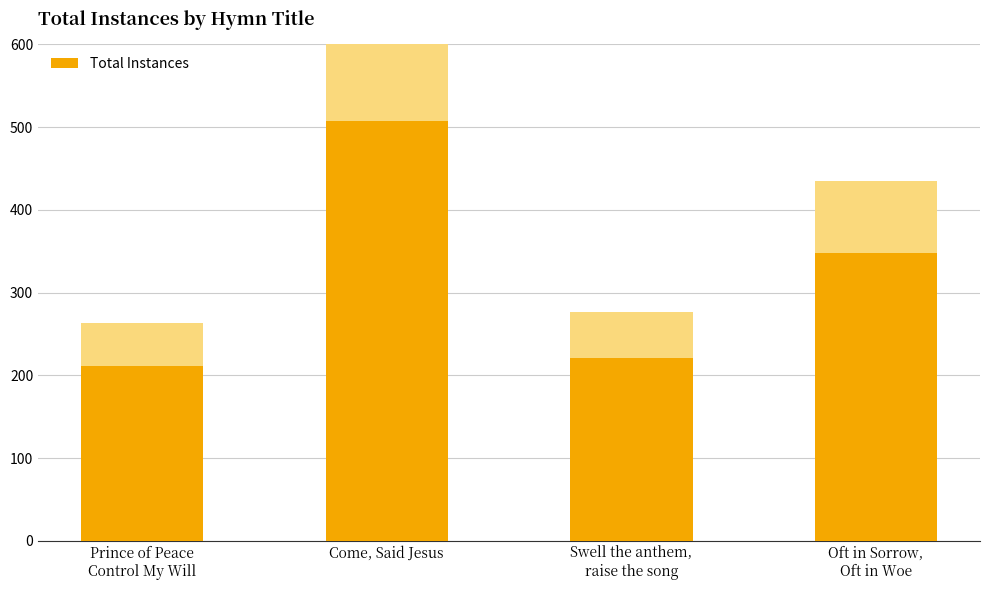

Reading right to left, transcribe all the data shown in this chart.

Oft in Sorrow,
Oft in Woe=348	Swell the anthem,
raise the song=221	Come, Said Jesus=507	Prince of Peace
Control My Will=211